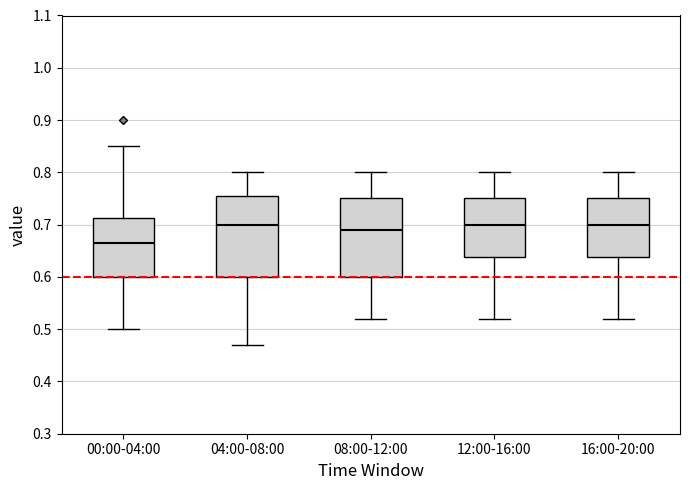

Where does the lower whisker of the box for 12:00-16:00 end on the y-axis? The values are not printed on the chart, so give them approximately, as read against the axis.

0.52